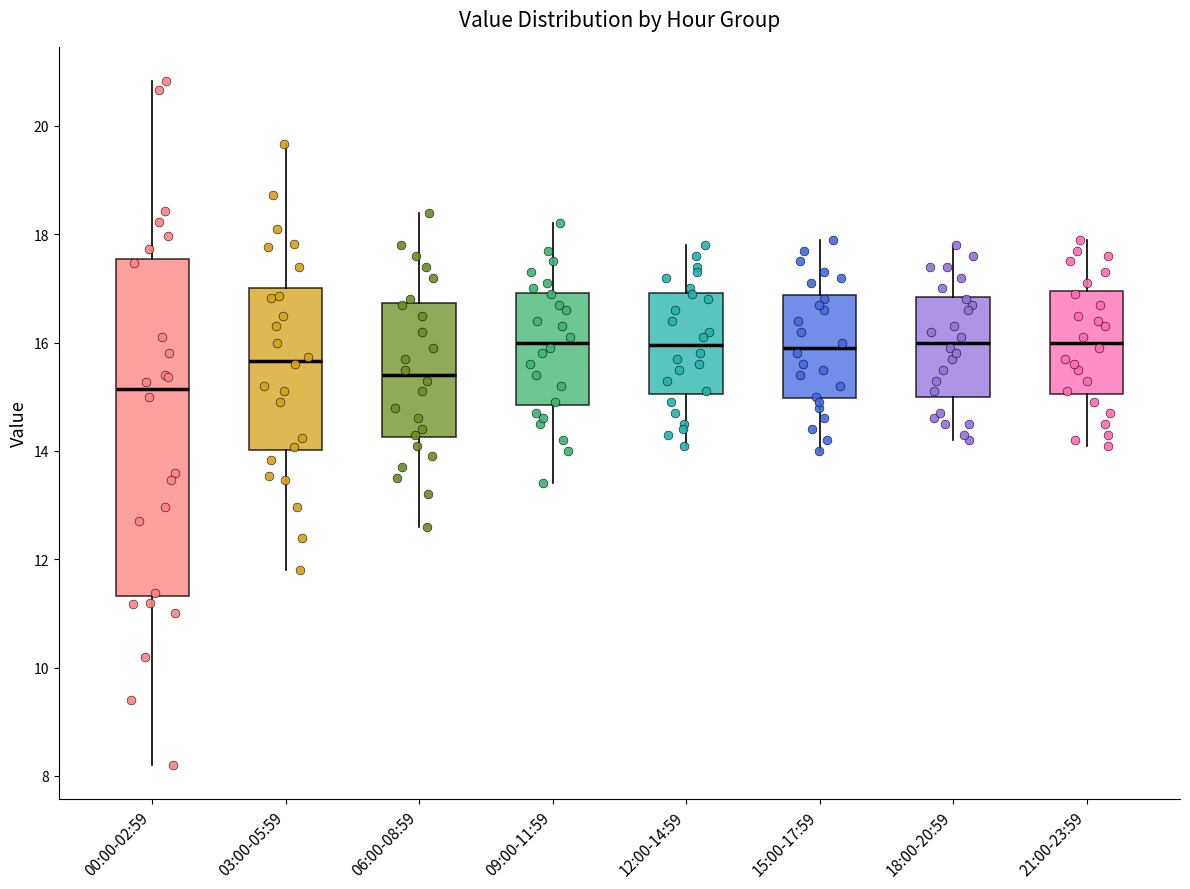

Reading left to right, read every box against the y-axis: the position of its median line, the range the box covers, and the ends of its whiskers. The values are not printed on the chart, so give them approximately, as read against the axis.

00:00-02:59: median 15.2, box 11.4 to 17.6, whiskers 8.2 to 20.8
03:00-05:59: median 15.6, box 14.0 to 17.0, whiskers 11.8 to 19.6
06:00-08:59: median 15.4, box 14.2 to 16.8, whiskers 12.6 to 18.4
09:00-11:59: median 16.0, box 14.8 to 17.0, whiskers 13.4 to 18.2
12:00-14:59: median 16.0, box 15.0 to 17.0, whiskers 14.2 to 17.8
15:00-17:59: median 16.0, box 15.0 to 16.8, whiskers 14.0 to 18.0
18:00-20:59: median 16.0, box 15.0 to 16.8, whiskers 14.2 to 17.8
21:00-23:59: median 16.0, box 15.0 to 17.0, whiskers 14.2 to 18.0